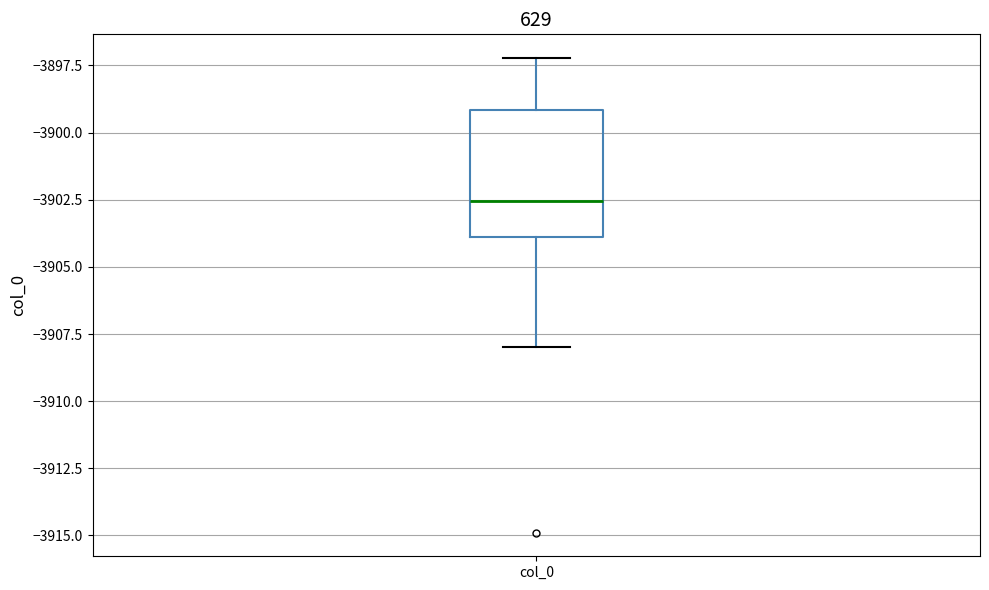

Where does the upper whisker of the box for col_0 end on the y-axis? The values are not printed on the chart, so give them approximately, as read against the axis.

-3897.0